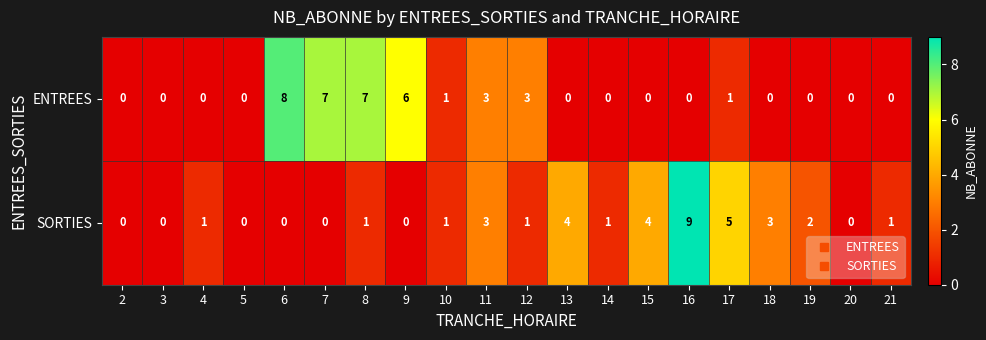

Which category has the highest value in the SORTIES series?

16